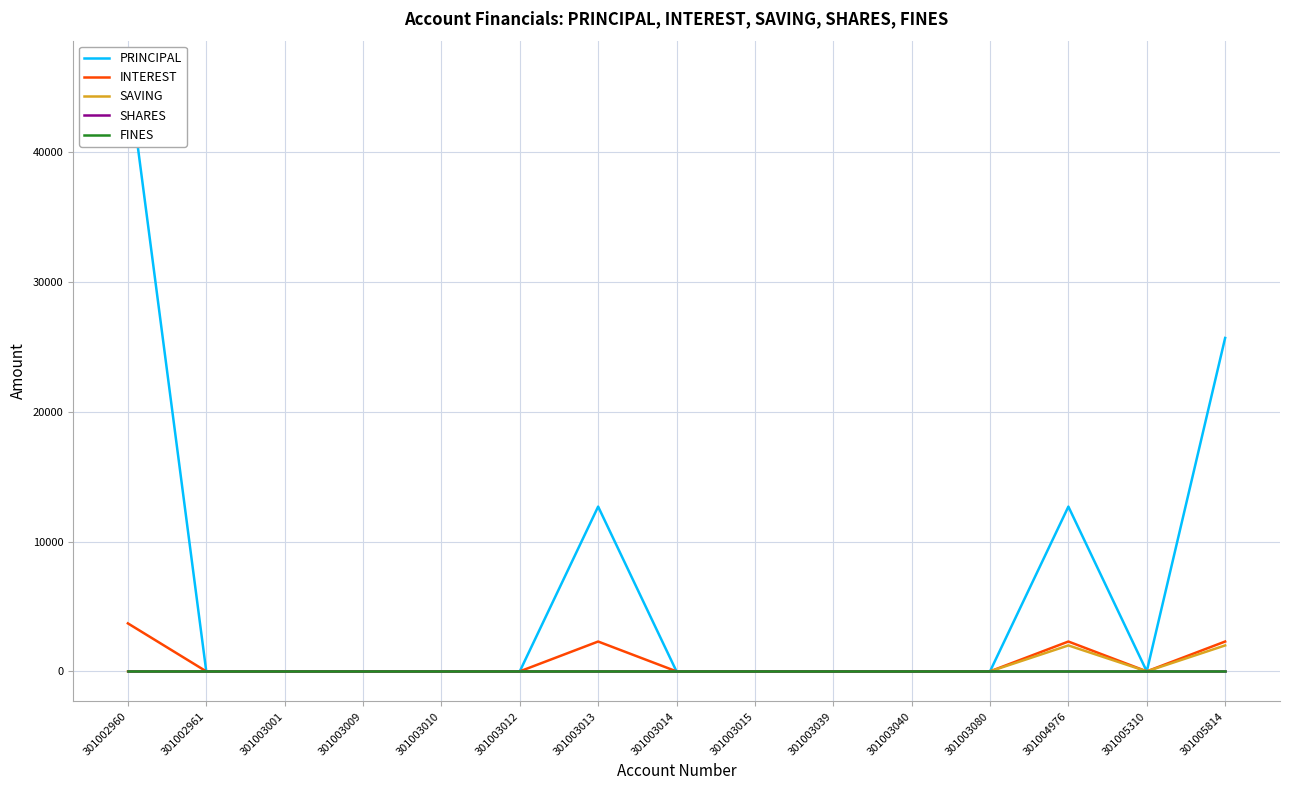

At which label does PRINCIPAL reach its peak?

301002960